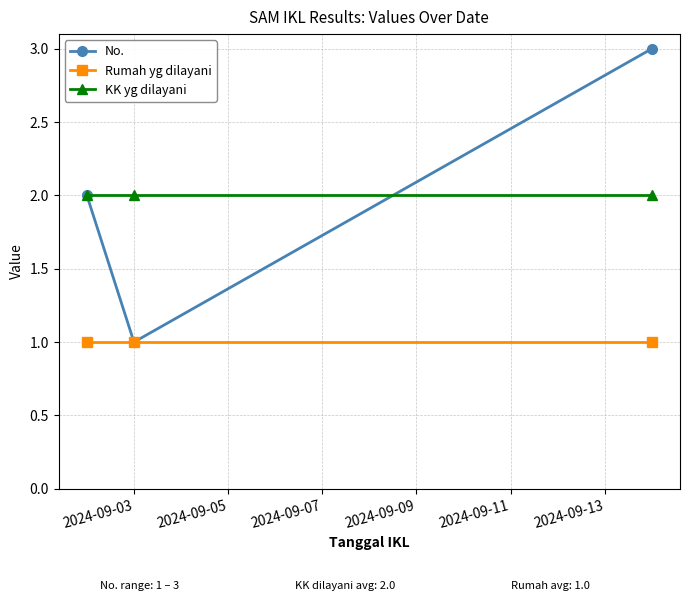

What are all the series names shown in the legend?

No., Rumah yg dilayani, KK yg dilayani